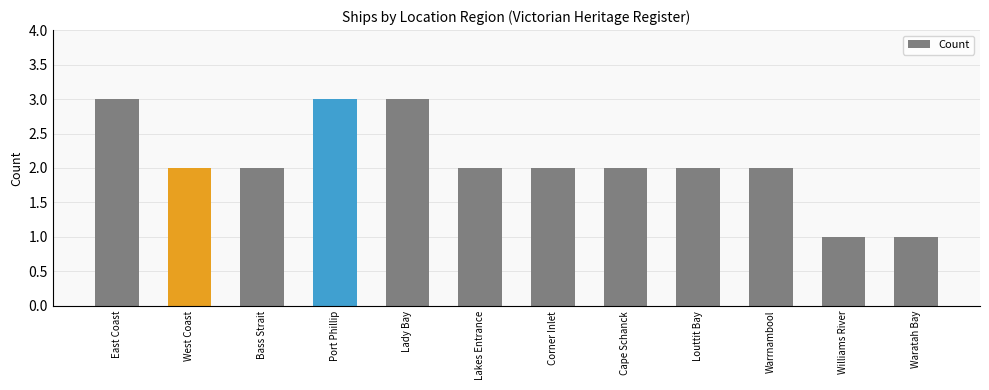

The value at West Coast is 3. True or false?

False